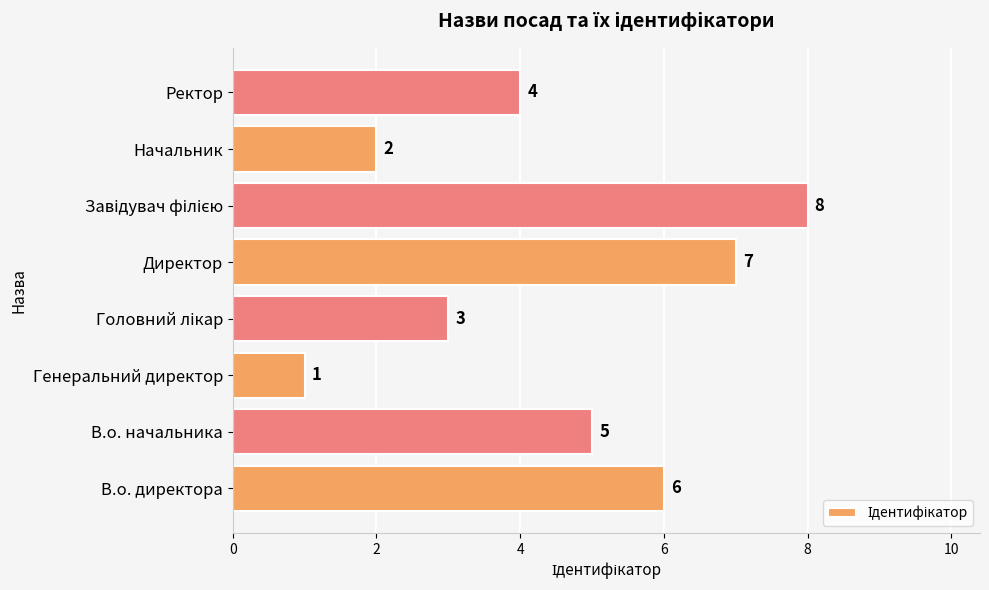

Count the values in the range 3 to 7.

5